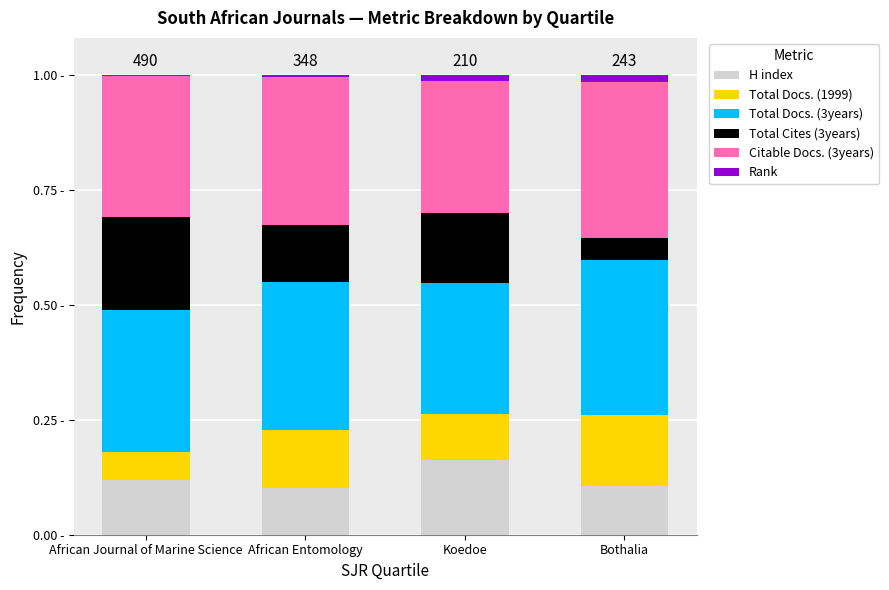

What are all the series names shown in the legend?

H index, Total Docs. (1999), Total Docs. (3years), Total Cites (3years), Citable Docs. (3years), Rank